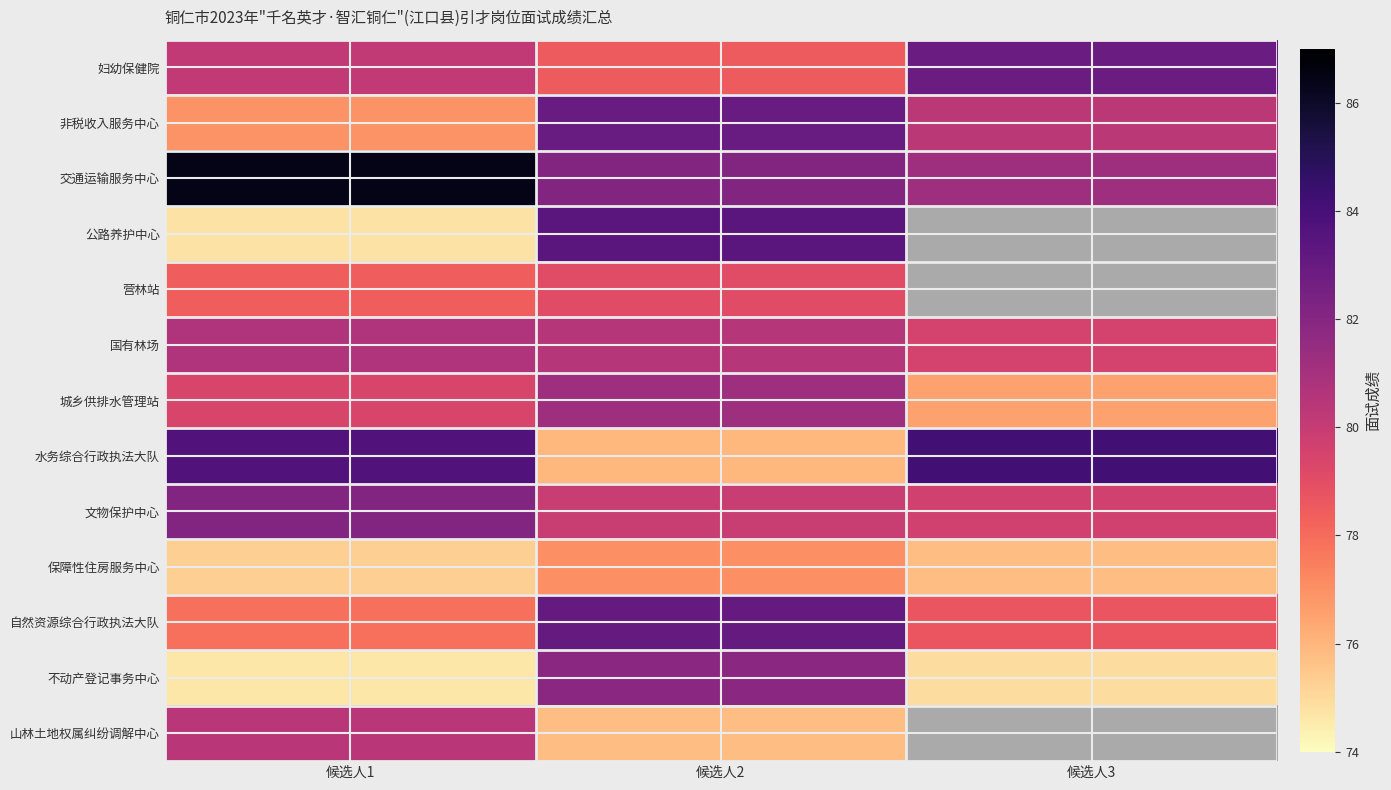

Where is 公路养护中心 nearest to the value 79?

候选人1